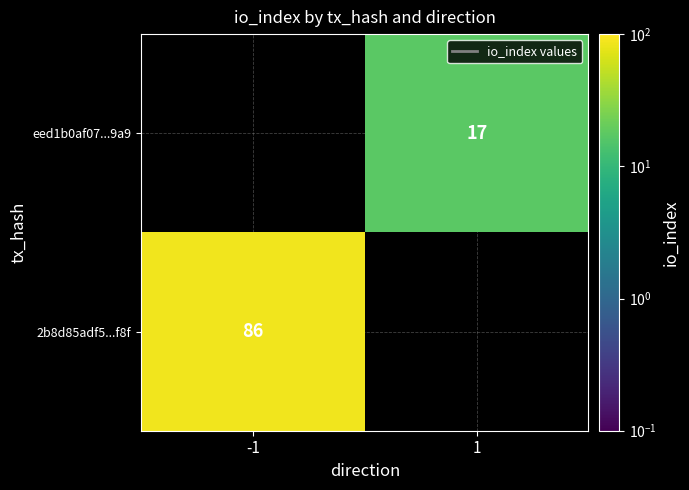

True or false: 2b8d85adf5...f8f has a value of 86 at -1.

True